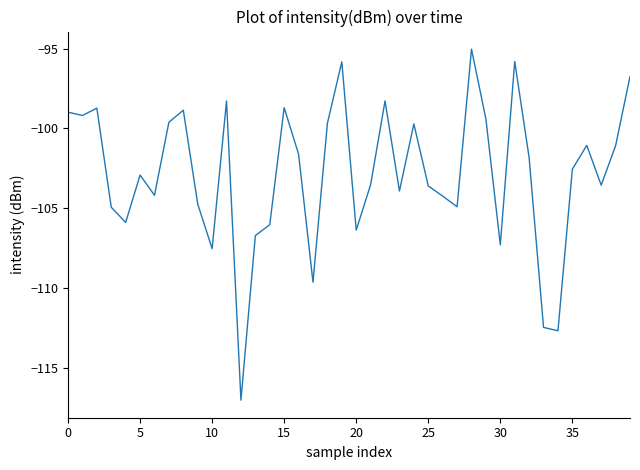

What is the maximum value shown in the chart?

-95.0